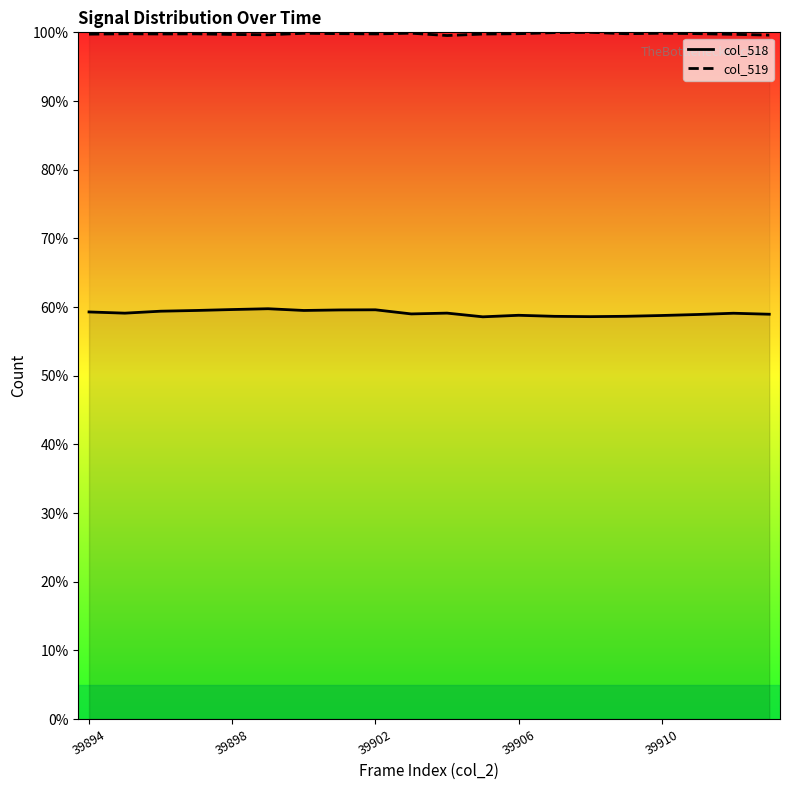

How many data points does each series have?

20